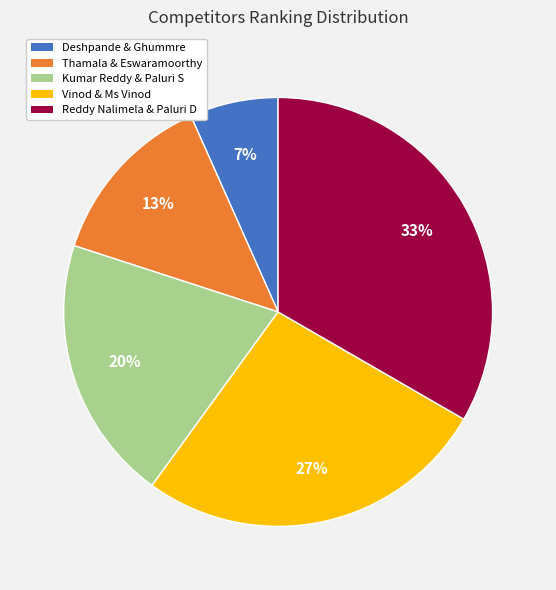

The Deshpande & Ghummre slice represents 7% of the pie. True or false?

True